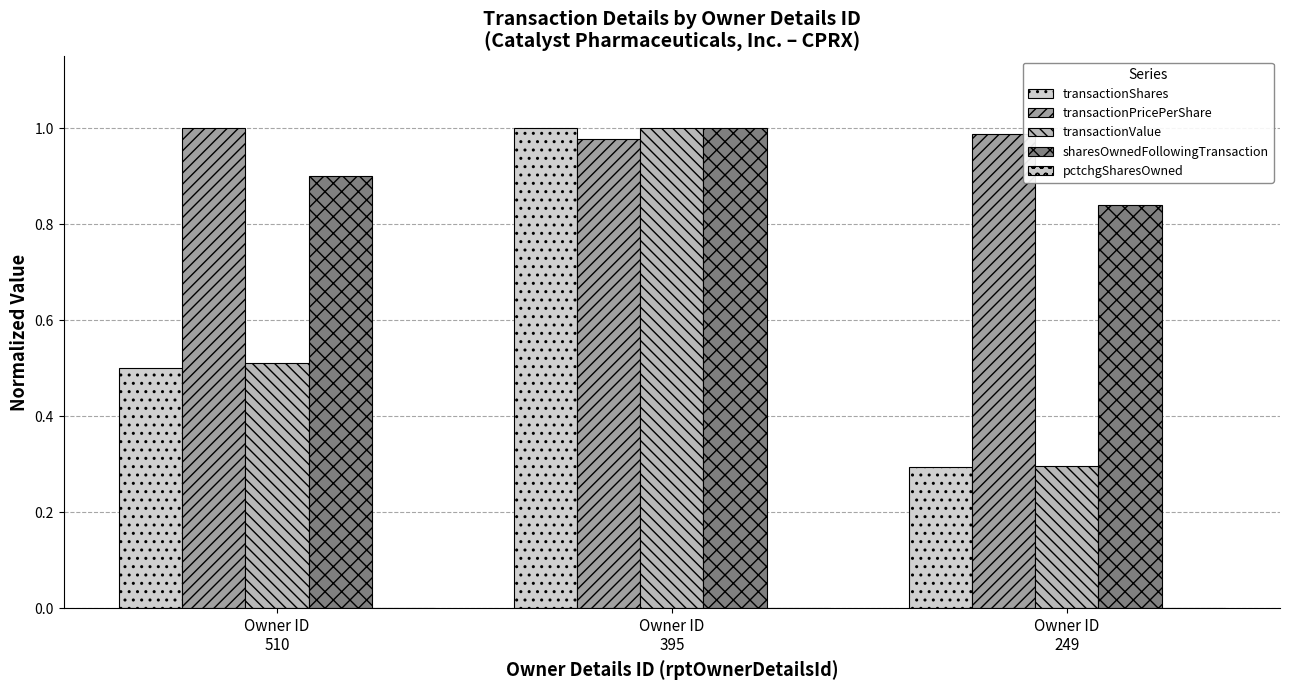

Rank the categories by transactionValue value from highest to lowest.

Owner ID
395, Owner ID
510, Owner ID
249